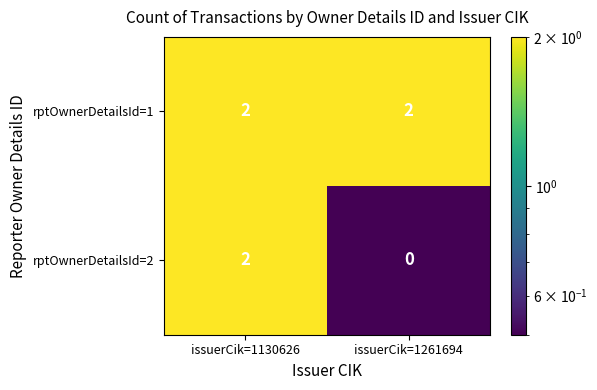

Which series changed the most between issuerCik=1130626 and issuerCik=1261694?

rptOwnerDetailsId=2